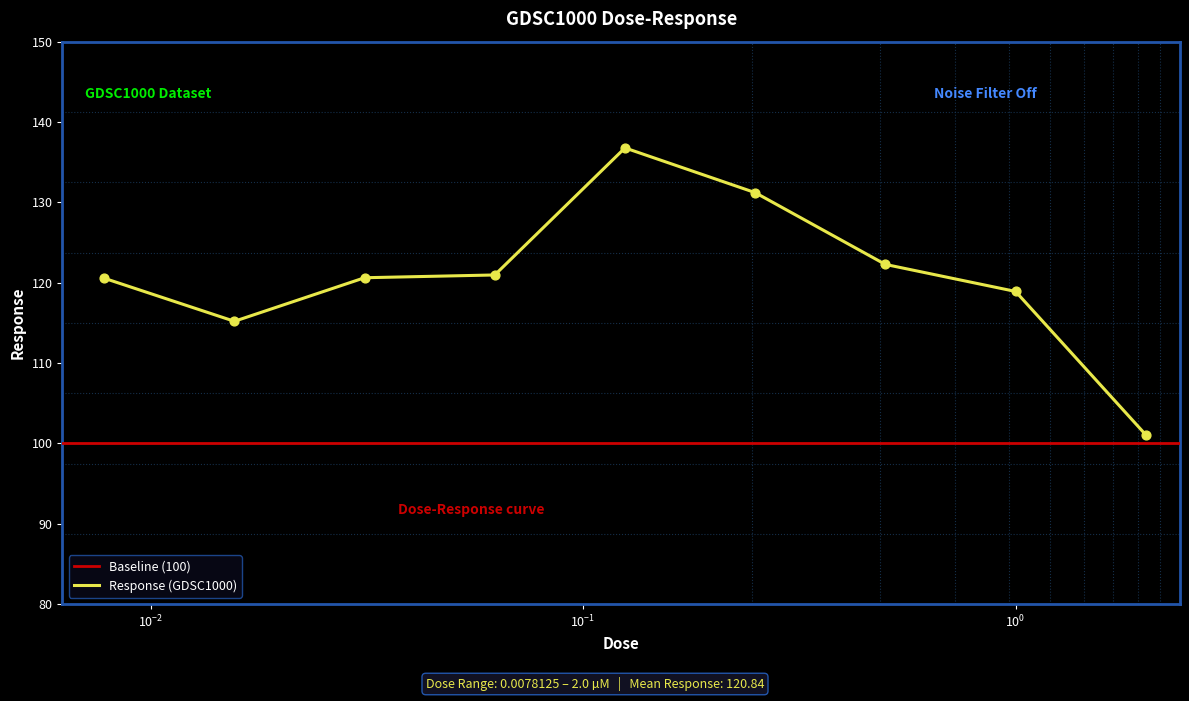

Between 2.0 and 0.03125, which is larger?

0.03125